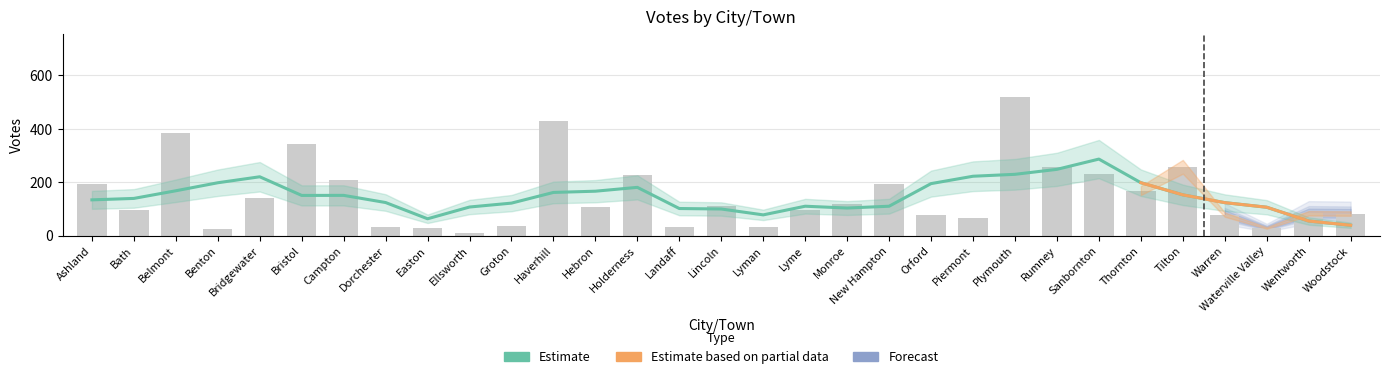

What is the sum of the values at Monroe and Lincoln?

228